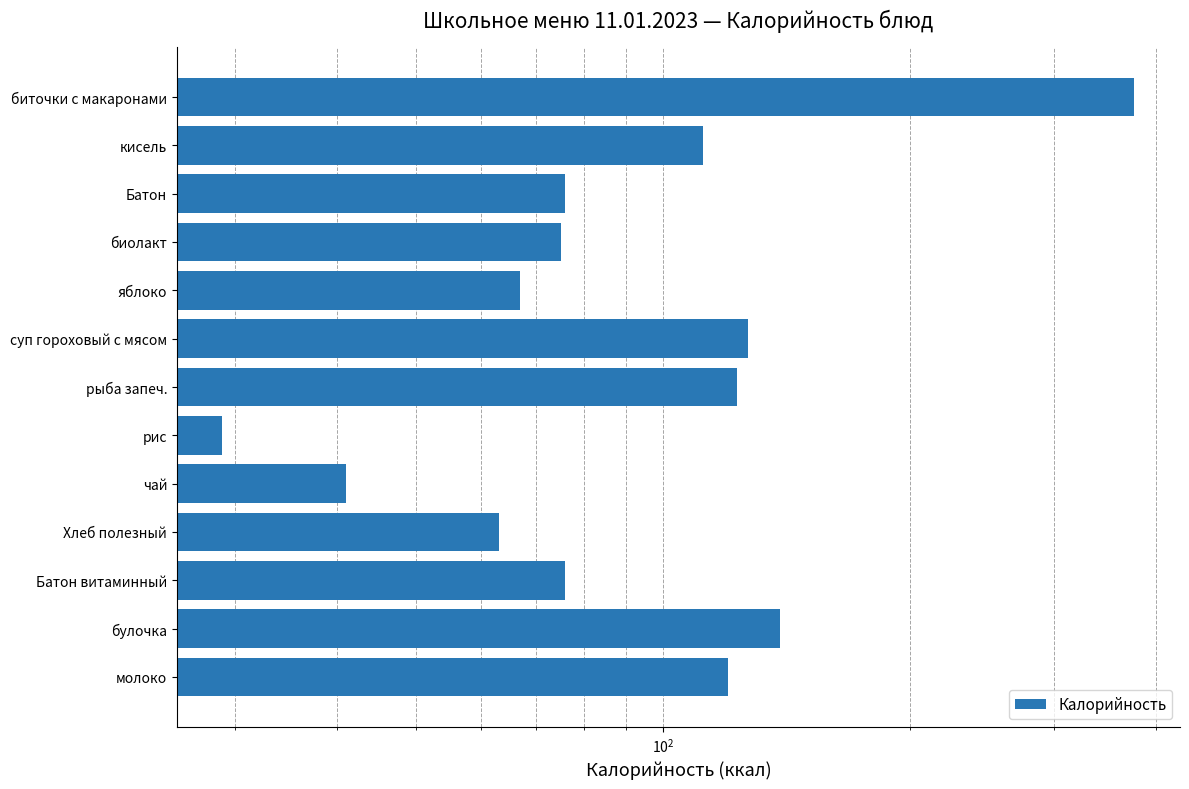

Reading right to left, transcribe all the data shown in this chart.

120	139	76	63	41	29	123	127	67	75	76	112	376